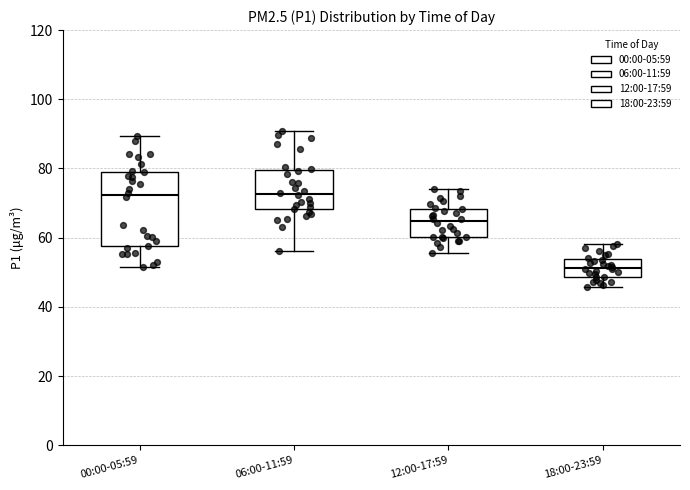

Reading left to right, read every box against the y-axis: the position of its median line, the range the box covers, and the ends of its whiskers. The values are not printed on the chart, so give them approximately, as read against the axis.

00:00-05:59: median 72, box 58 to 80, whiskers 52 to 90
06:00-11:59: median 72, box 68 to 80, whiskers 56 to 90
12:00-17:59: median 64, box 60 to 68, whiskers 56 to 74
18:00-23:59: median 52, box 48 to 54, whiskers 46 to 58